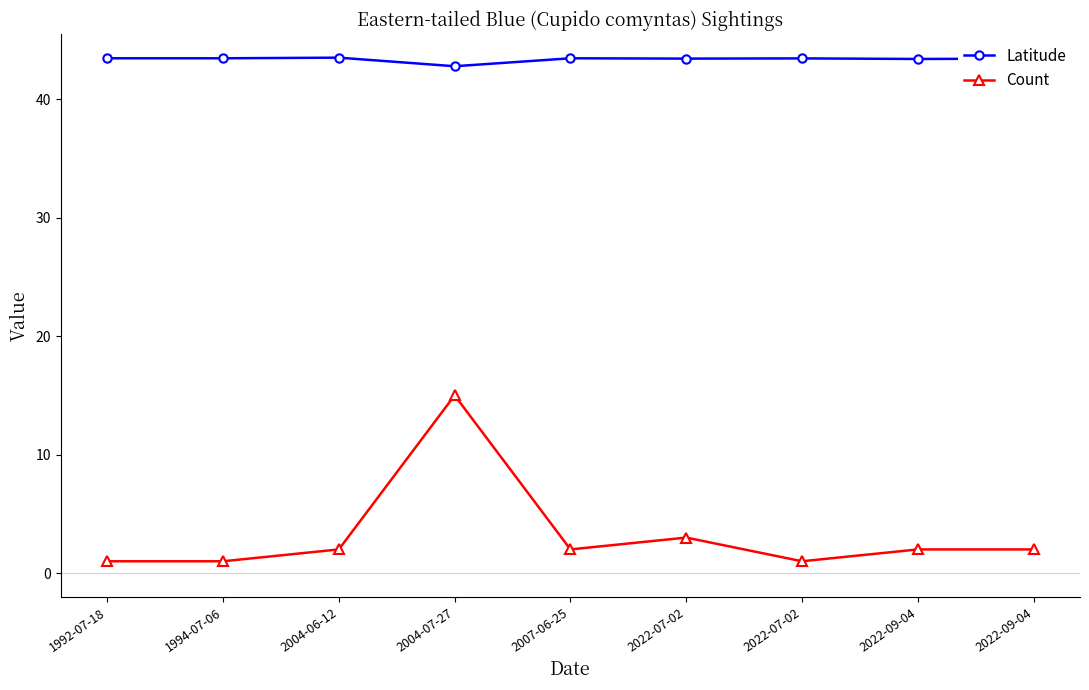

Where does the Latitude series first go above 43?

1992-07-18